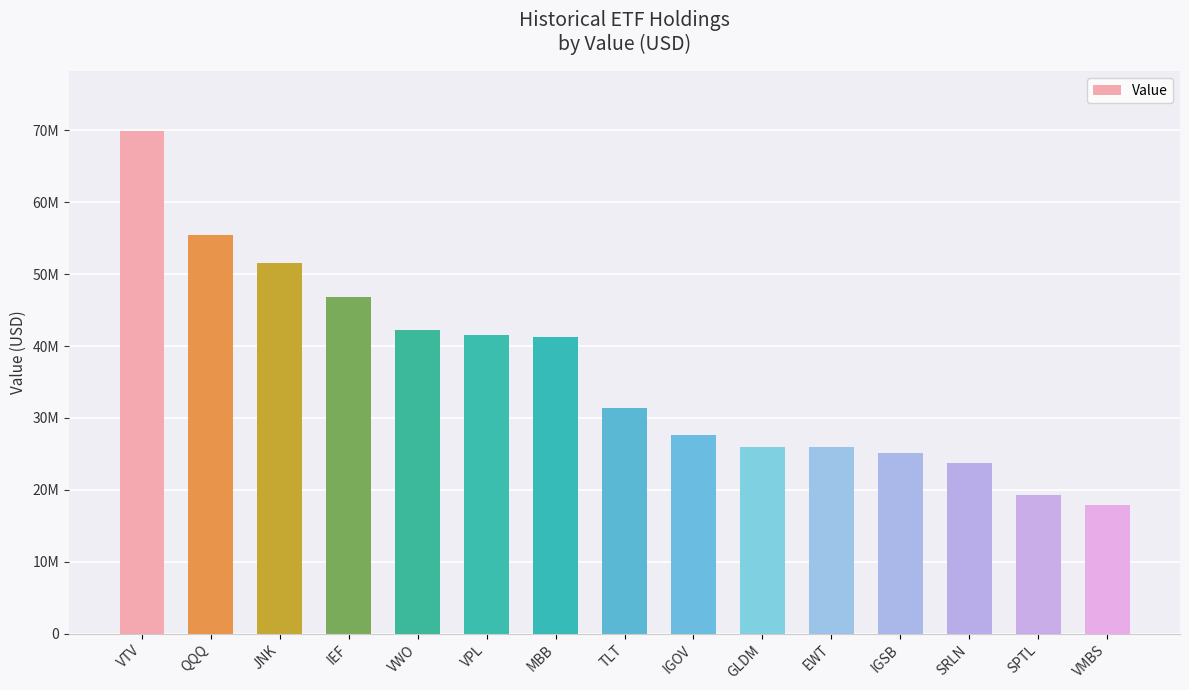

Reading left to right, extract all data points from this chart.

69841000	55437000	51487000	46808000	42166000	41491000	41274000	31390000	27699000	25946000	25924000	25160000	23796000	19340000	17941000